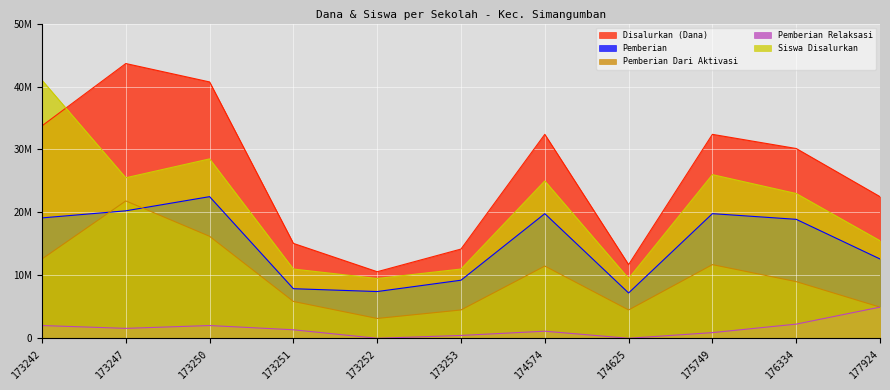

Which series has the largest total across all categories?

Disalurkan (Dana)